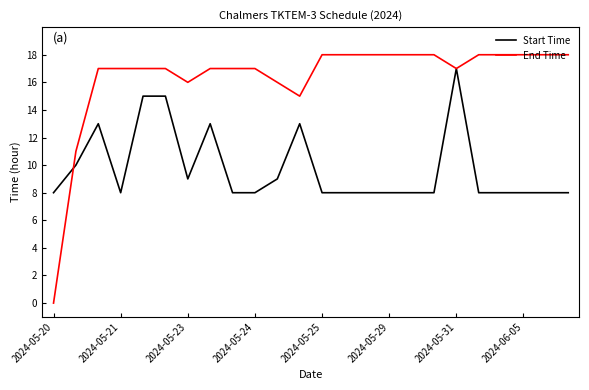

Which series ends up on top after the final intersection of Start Time and End Time?

End Time